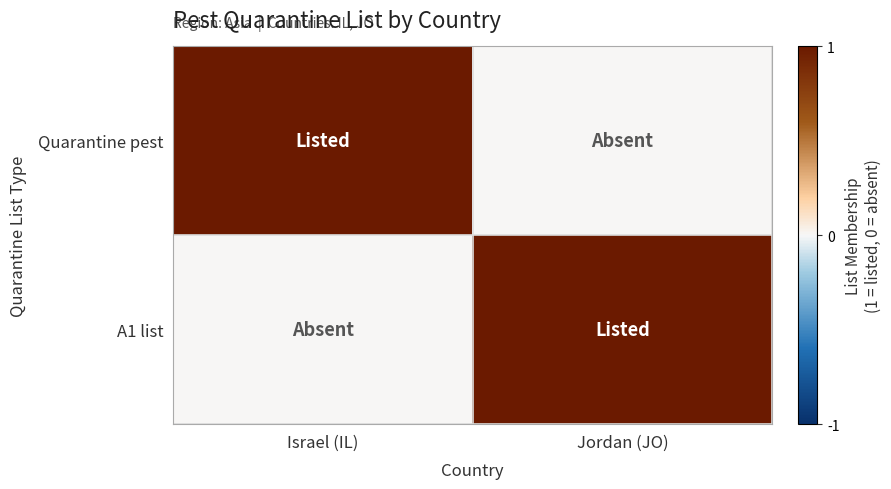

At how many categories does at least one series exceed 0?

2